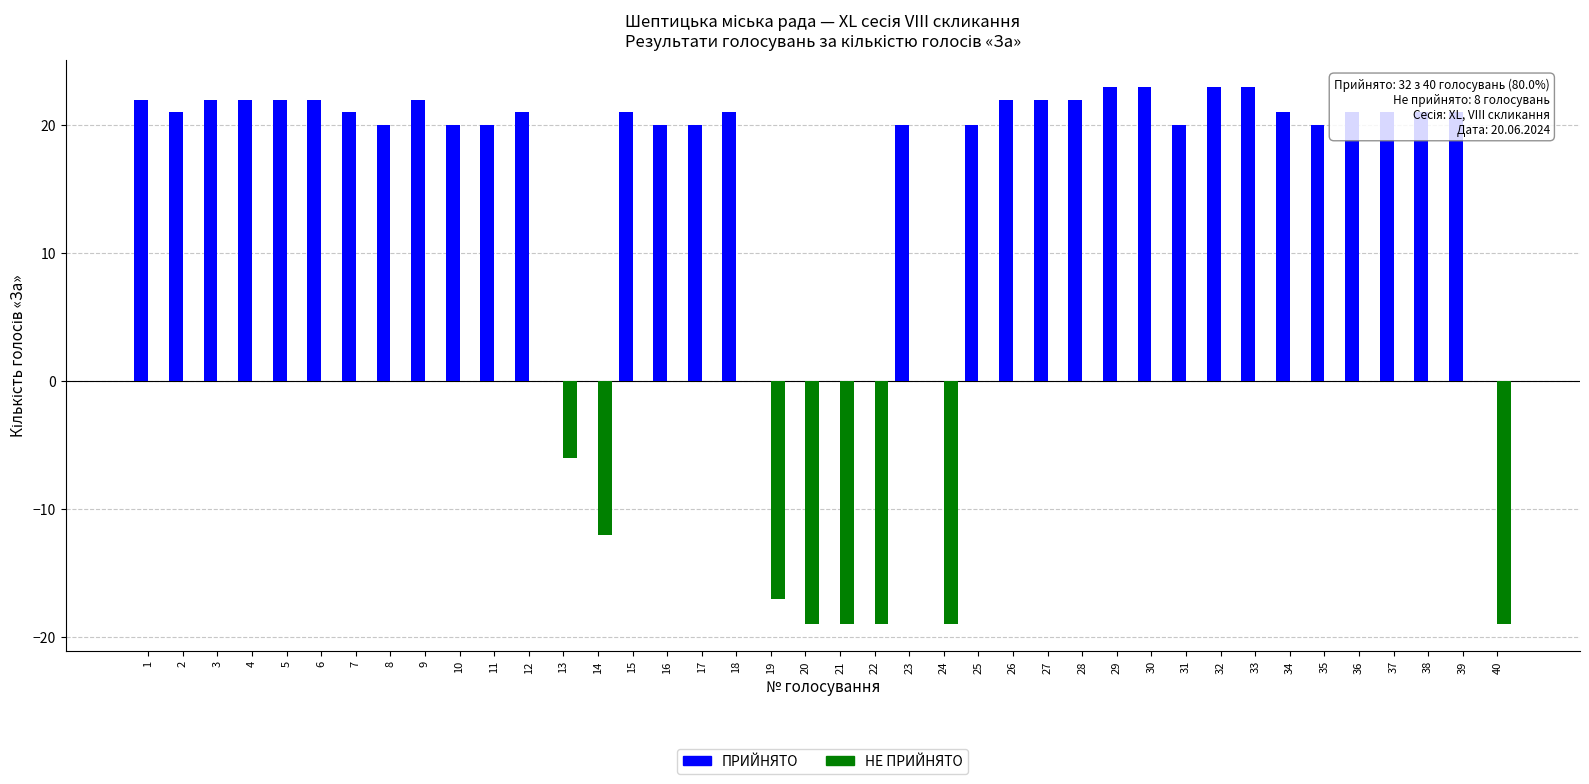

Is the value of ПРИЙНЯТО at 6 greater than the value of НЕ ПРИЙНЯТО at 8?

Yes